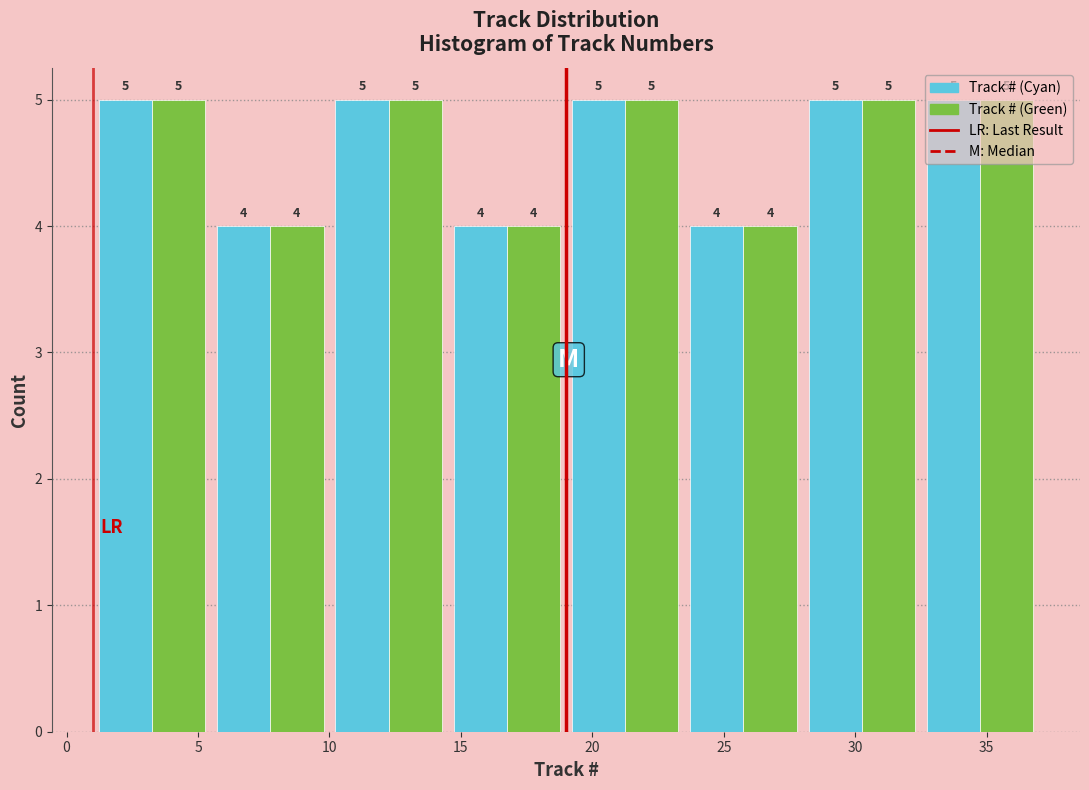

Reading left to right, transcribe this chart: for each range on the x-axis, give the height of each series' bar.

1.0 to 5.5: Track # (Cyan)=5	Track # (Green)=5
5.5 to 10.0: Track # (Cyan)=4	Track # (Green)=4
10.0 to 14.5: Track # (Cyan)=5	Track # (Green)=5
14.5 to 19.0: Track # (Cyan)=4	Track # (Green)=4
19.0 to 23.5: Track # (Cyan)=5	Track # (Green)=5
23.5 to 28.0: Track # (Cyan)=4	Track # (Green)=4
28.0 to 32.5: Track # (Cyan)=5	Track # (Green)=5
32.5 to 37.0: Track # (Cyan)=5	Track # (Green)=5